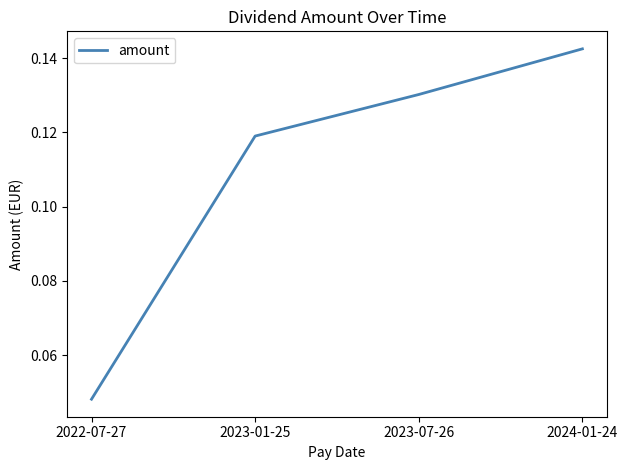

Rank the categories by value from highest to lowest.

2024-01-24, 2023-07-26, 2023-01-25, 2022-07-27